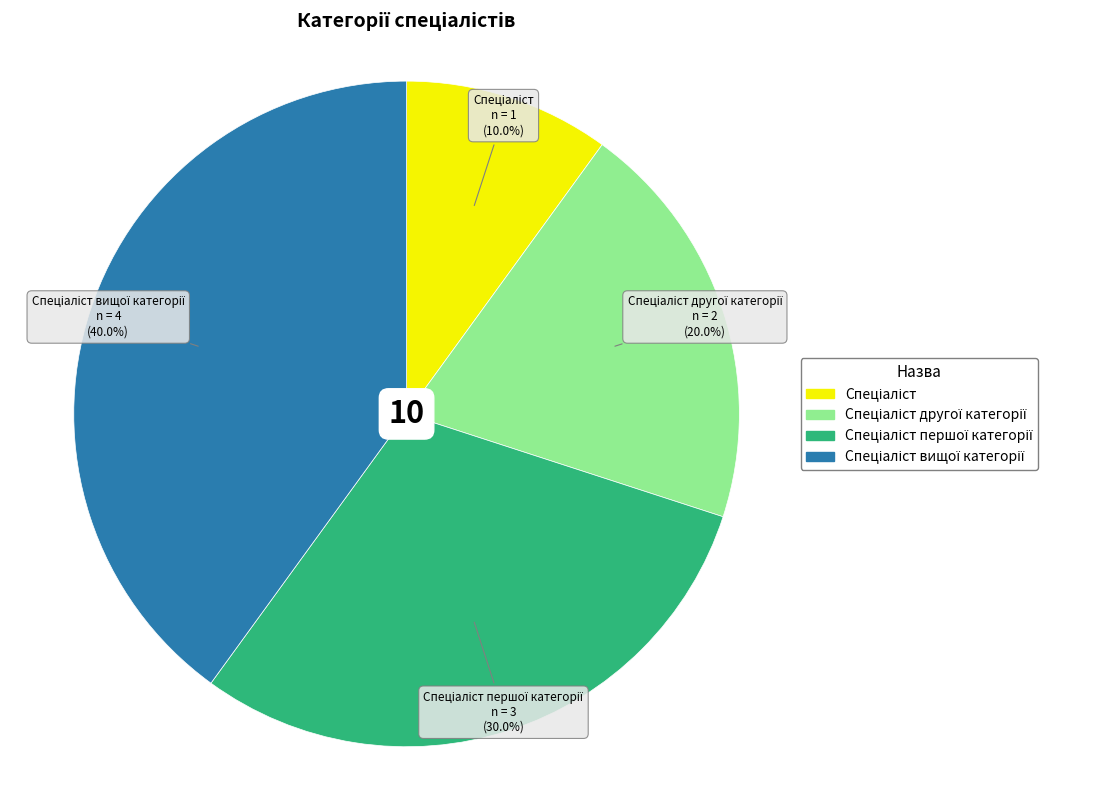

Is there a majority slice in this chart?

No